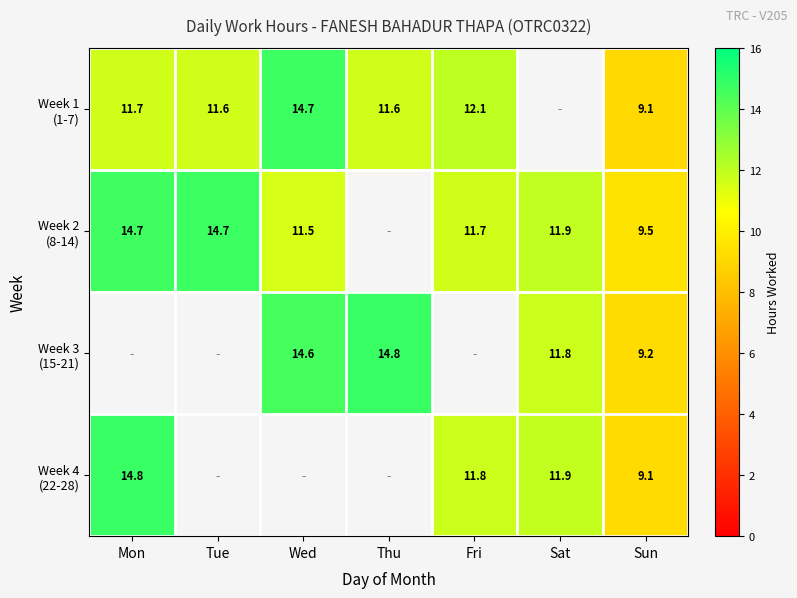

Count the number of categories in the chart.

7